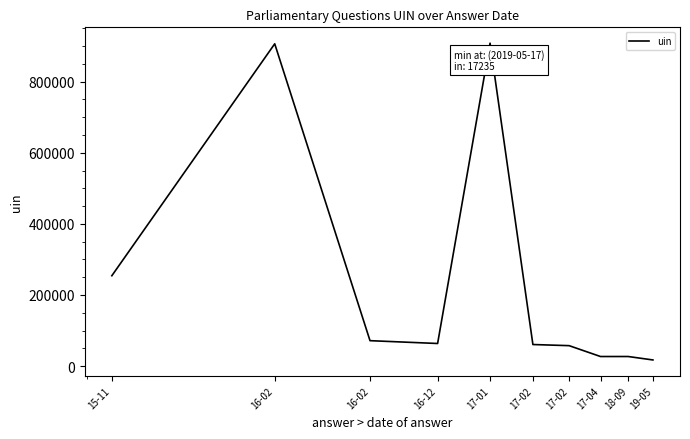

What is the difference between the maximum and minimum values?

891190